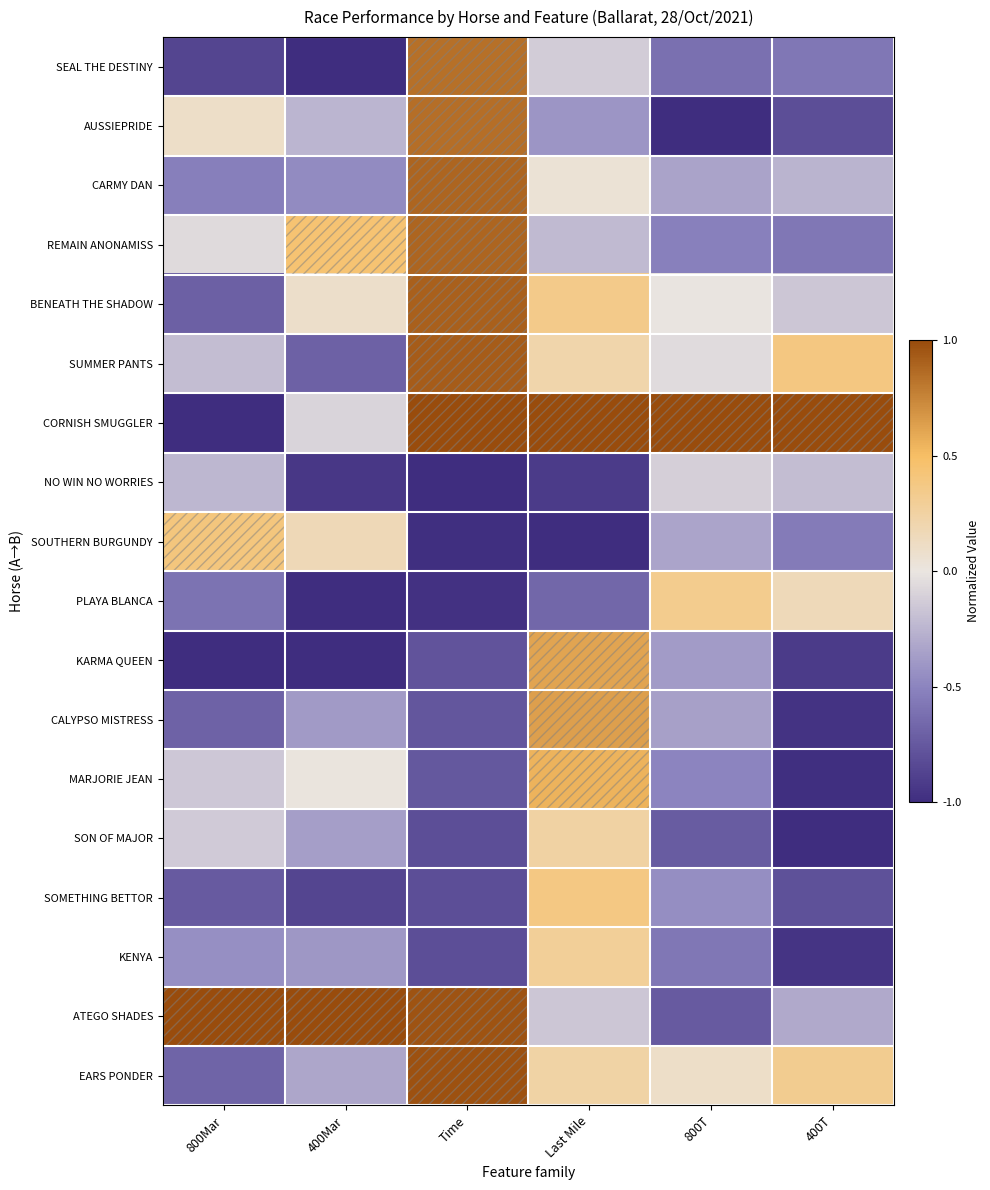

At which category is the sum across all series the highest?

Last Mile